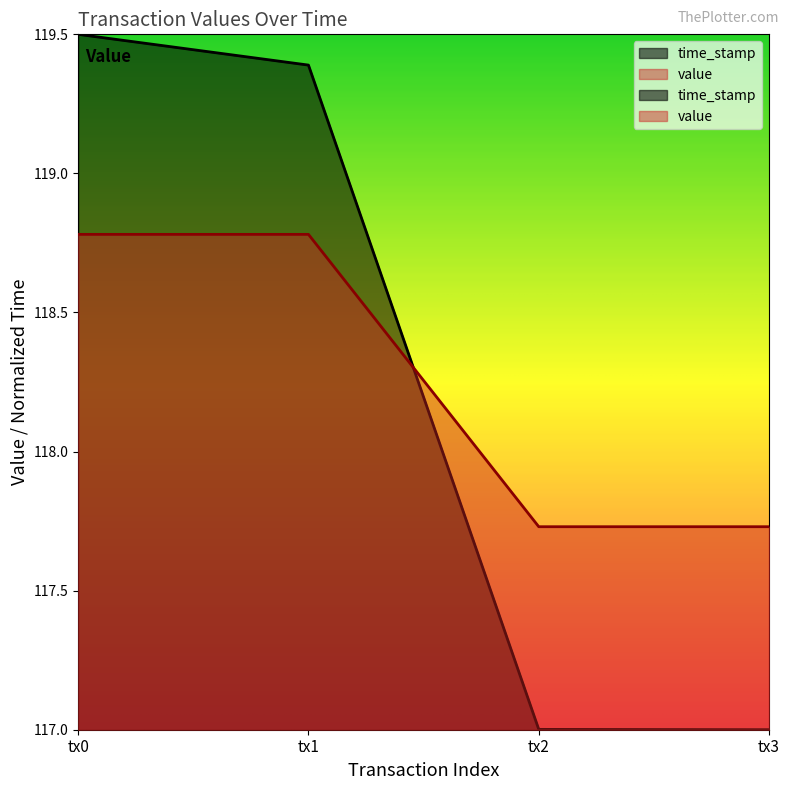

Reading left to right, extract all data points from this chart.

time_stamp: 119.5	119.4	117.0	117.0
value: 118.8	118.8	117.7	117.7